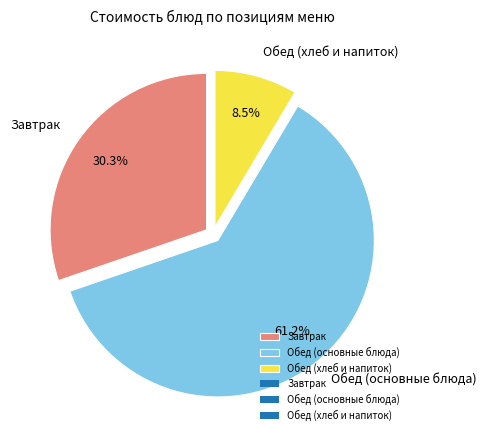

Is the sum of Завтрак and Обед (хлеб и напиток) greater than half?

No